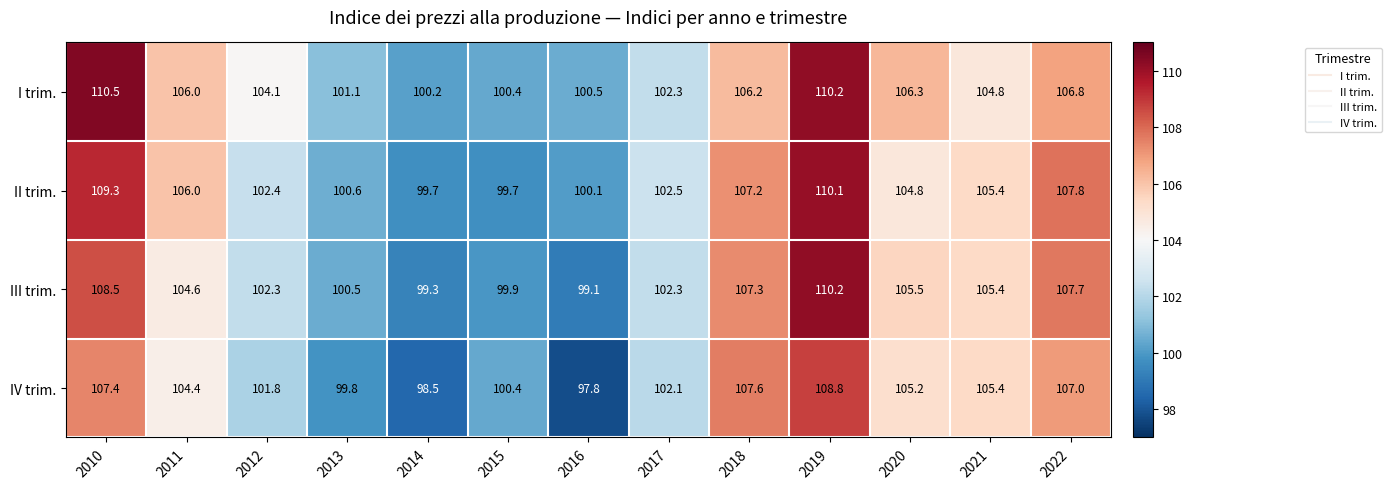

What is the difference between the highest and lowest values at 2020?

1.5